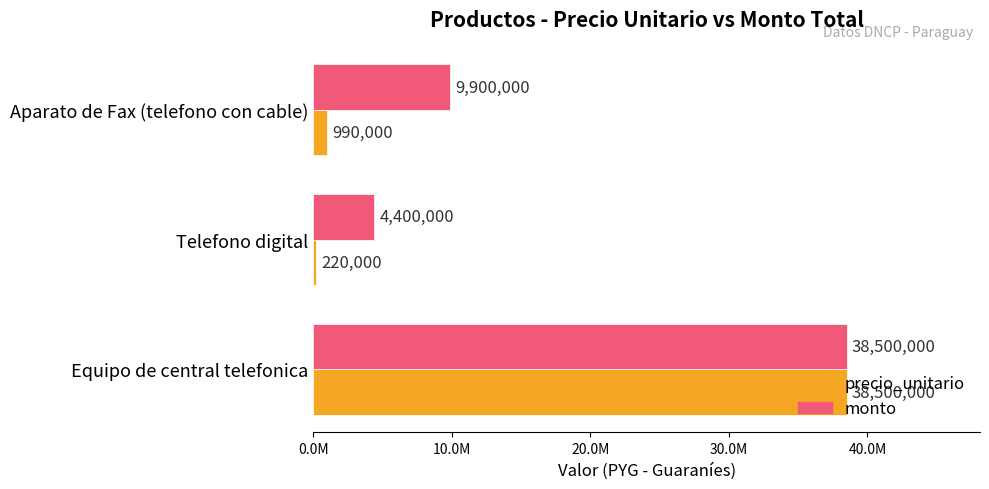

What are all the series names shown in the legend?

precio_unitario, monto